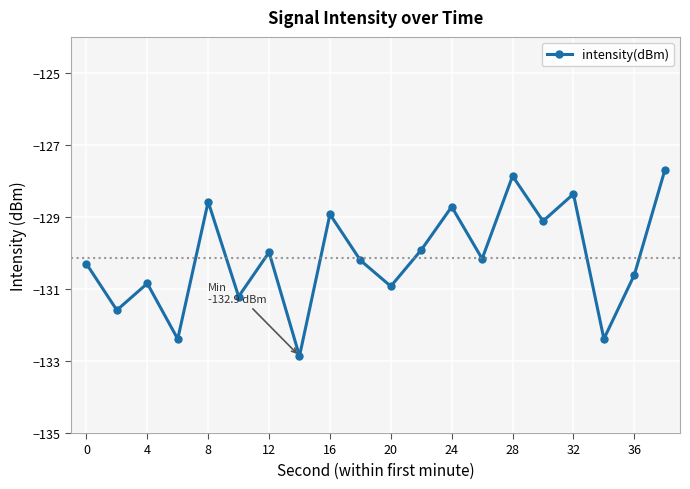

What is the greatest value displayed?

-127.7